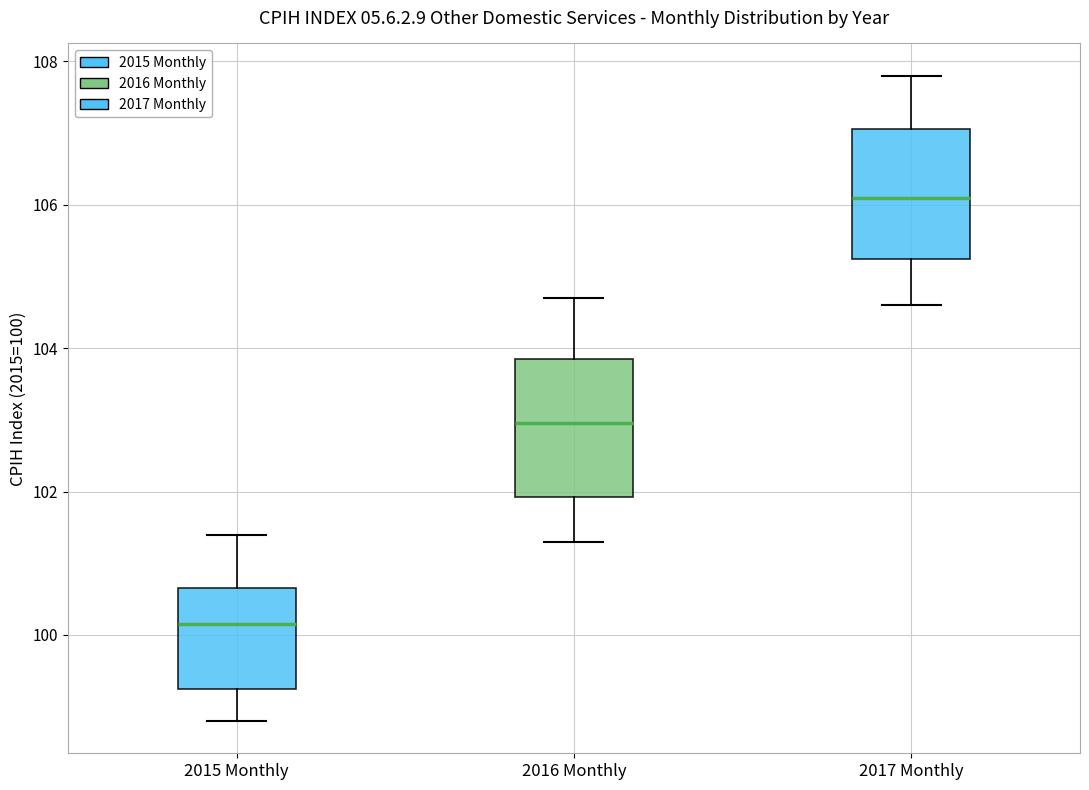

Reading left to right, read every box against the y-axis: the position of its median line, the range the box covers, and the ends of its whiskers. The values are not printed on the chart, so give them approximately, as read against the axis.

2015 Monthly: median 100.2, box 99.2 to 100.6, whiskers 98.8 to 101.4
2016 Monthly: median 103.0, box 102.0 to 103.8, whiskers 101.4 to 104.8
2017 Monthly: median 106.2, box 105.2 to 107.0, whiskers 104.6 to 107.8